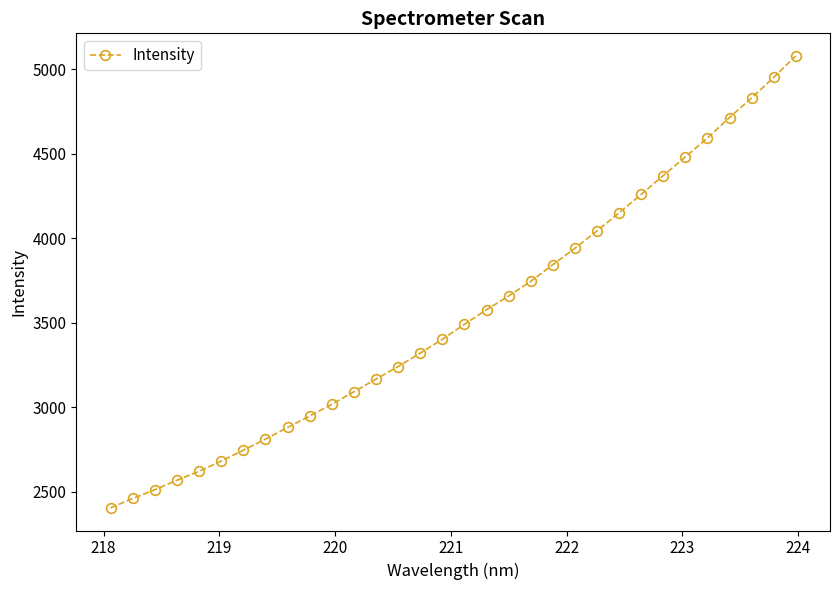

What is the smallest value displayed?

2405.4